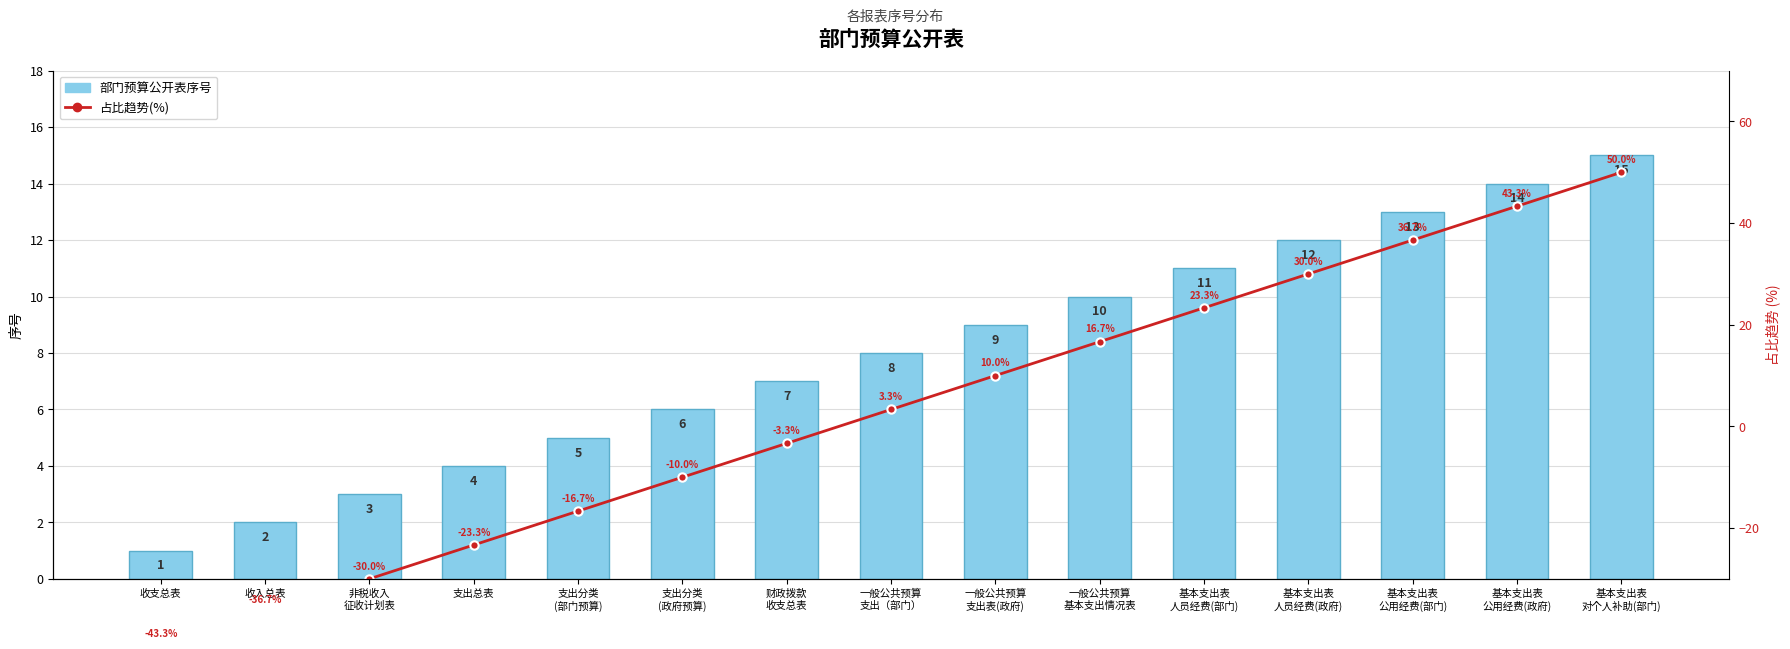

List the labels in order of 占比趋势(%) value, largest first.

基本支出表
对个人补助(部门), 基本支出表
公用经费(政府), 基本支出表
公用经费(部门), 基本支出表
人员经费(政府), 基本支出表
人员经费(部门), 一般公共预算
基本支出情况表, 一般公共预算
支出表(政府), 一般公共预算
支出（部门）, 财政拨款
收支总表, 支出分类
(政府预算), 支出分类
(部门预算), 支出总表, 非税收入
征收计划表, 收入总表, 收支总表